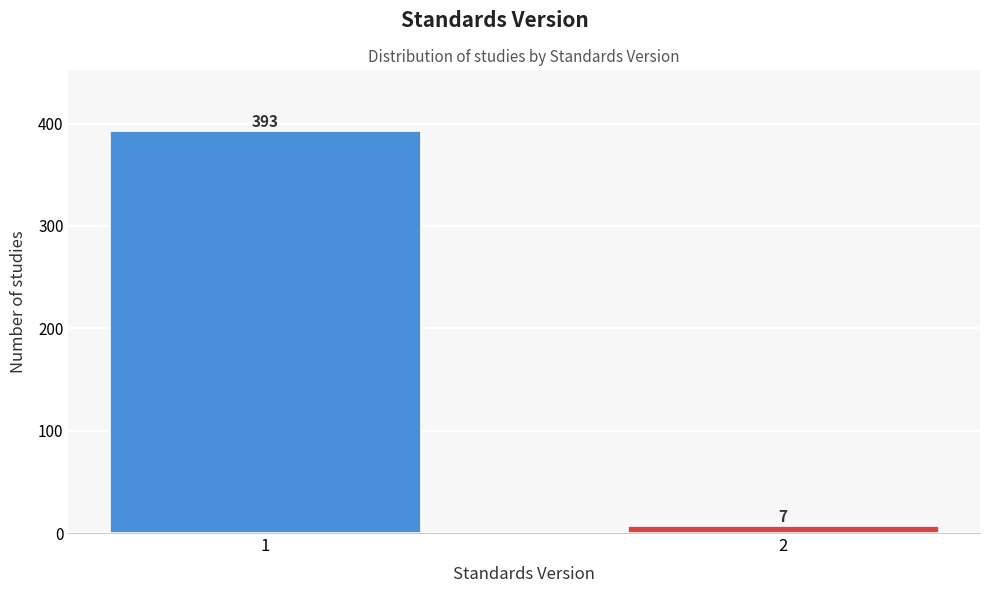

Reading left to right, list all the values displayed in this chart.

393	7